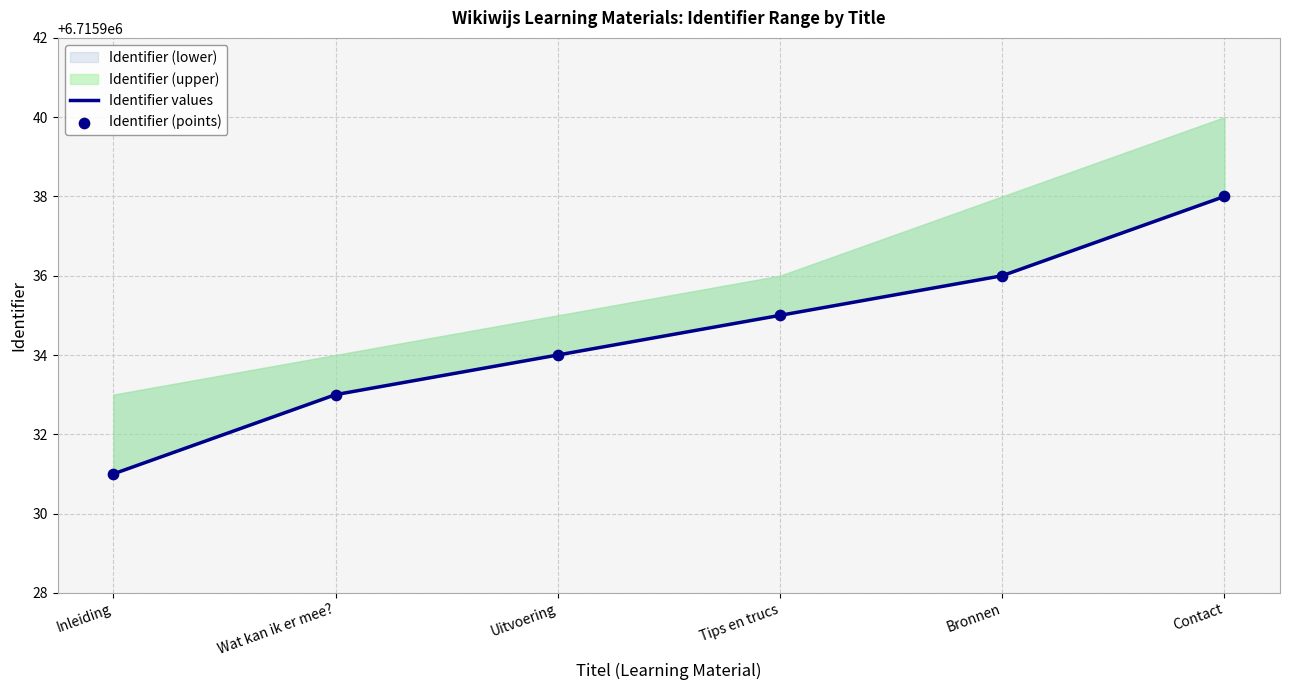

At how many categories does at least one series exceed 6715931?

5